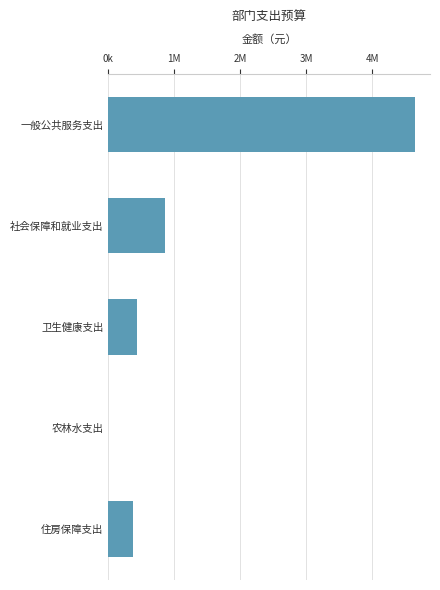

What is the minimum value shown in the chart?

3600.0